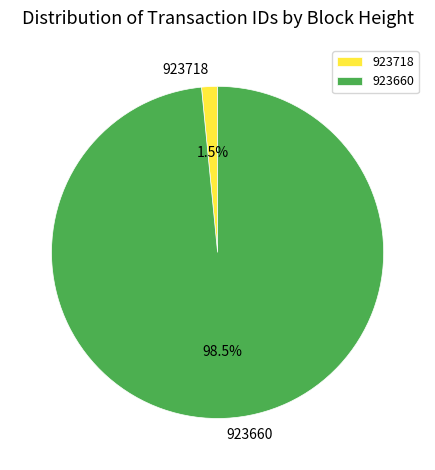

Between 923660 and 923718, which is larger?

923660